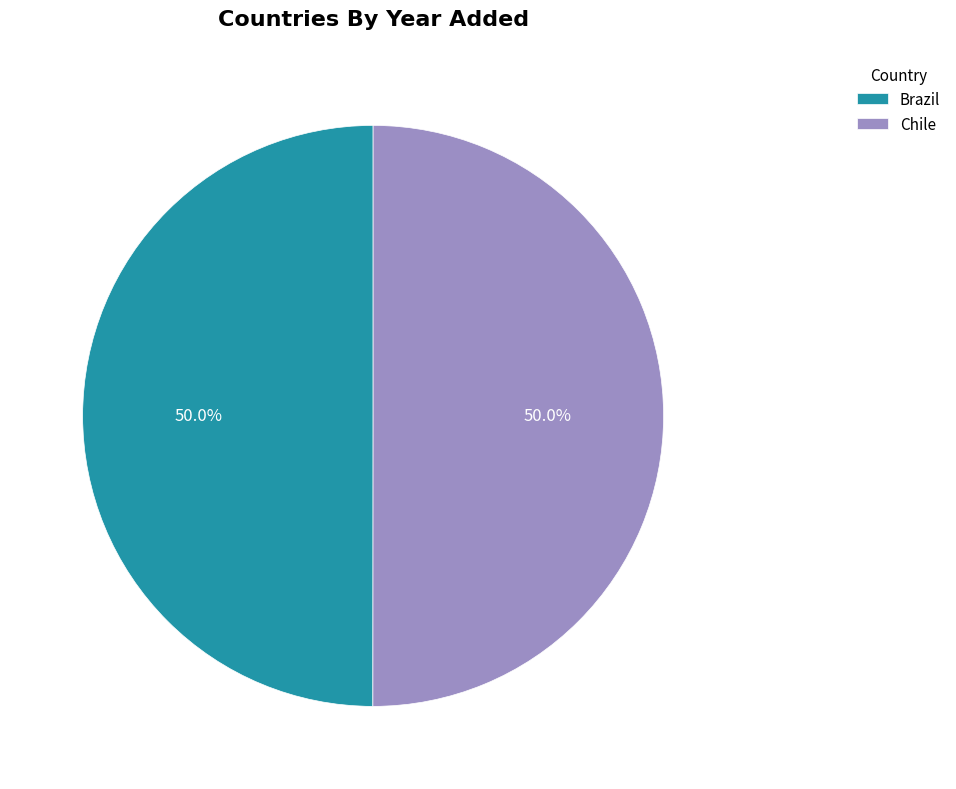

Do Chile and Brazil together represent more than half of the pie?

Yes